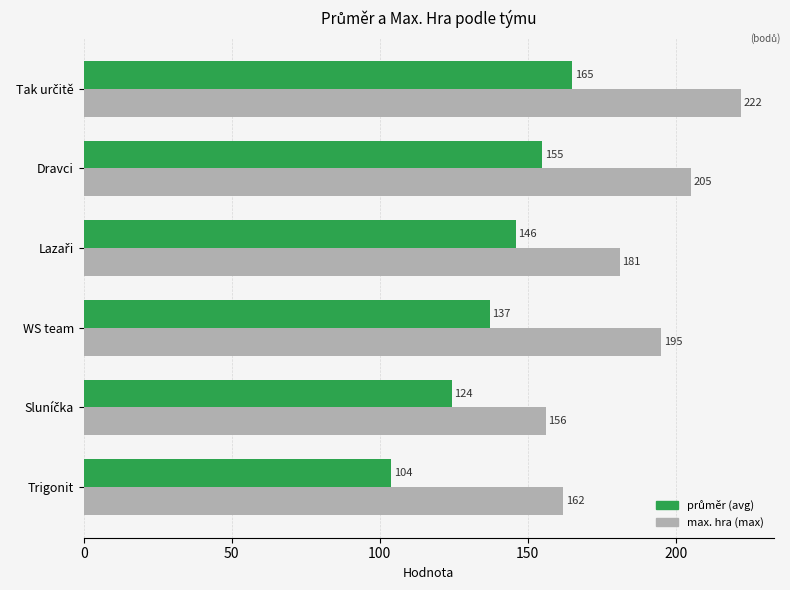

What is the maximum value shown in the chart?

222.0